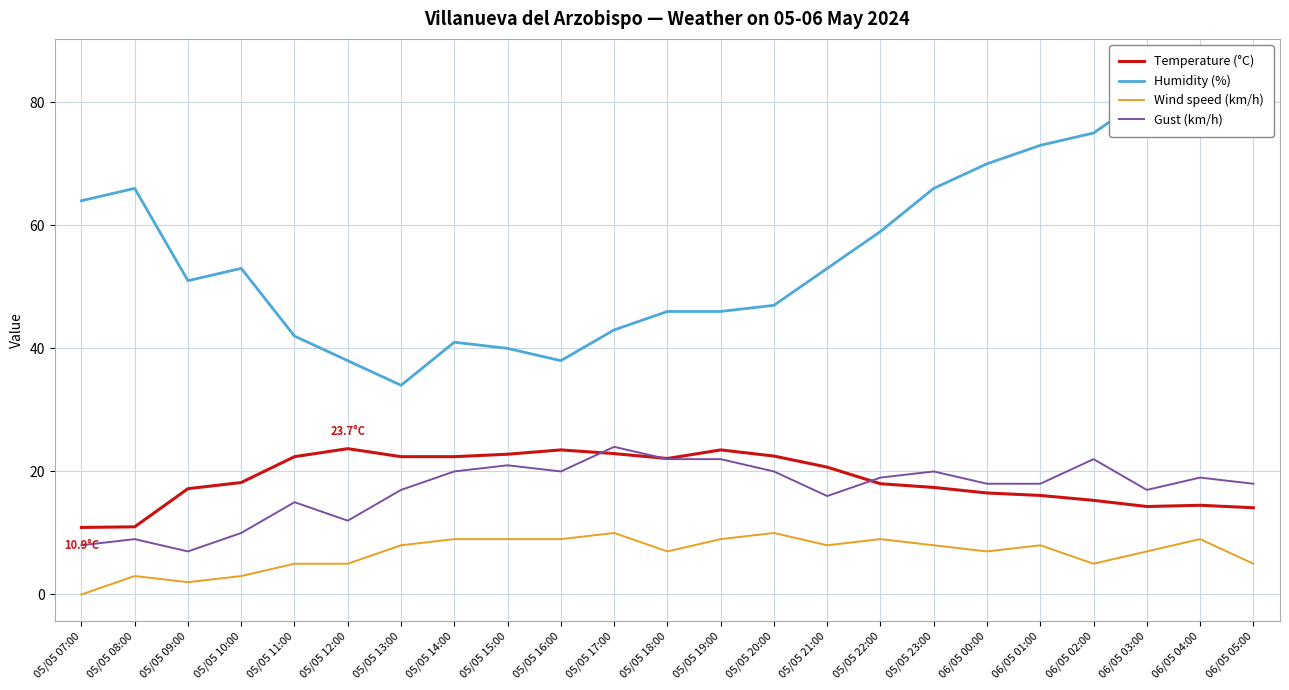

What is the difference between the highest and lowest values at 06/05 02:00?

70.0